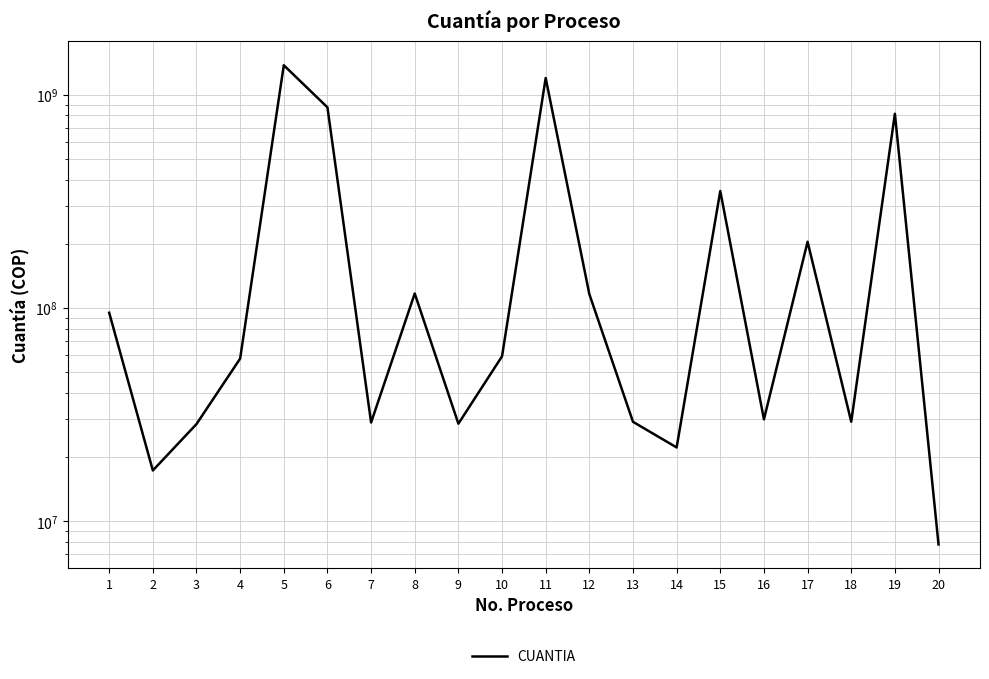

How many interior local peaks (higher than both neighbors) does the data have?

6